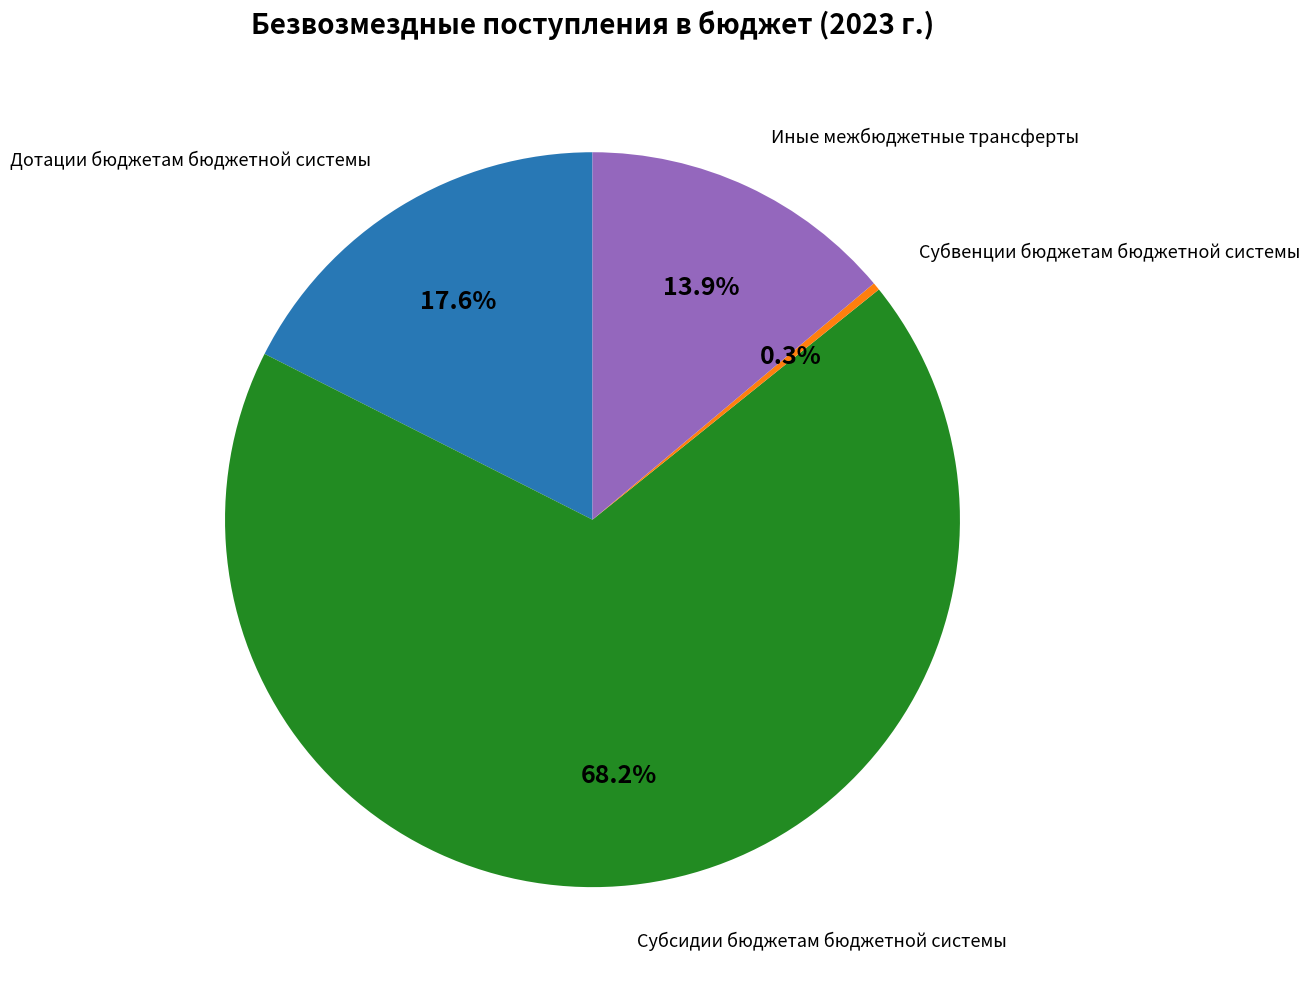

Is there a majority slice in this chart?

Yes